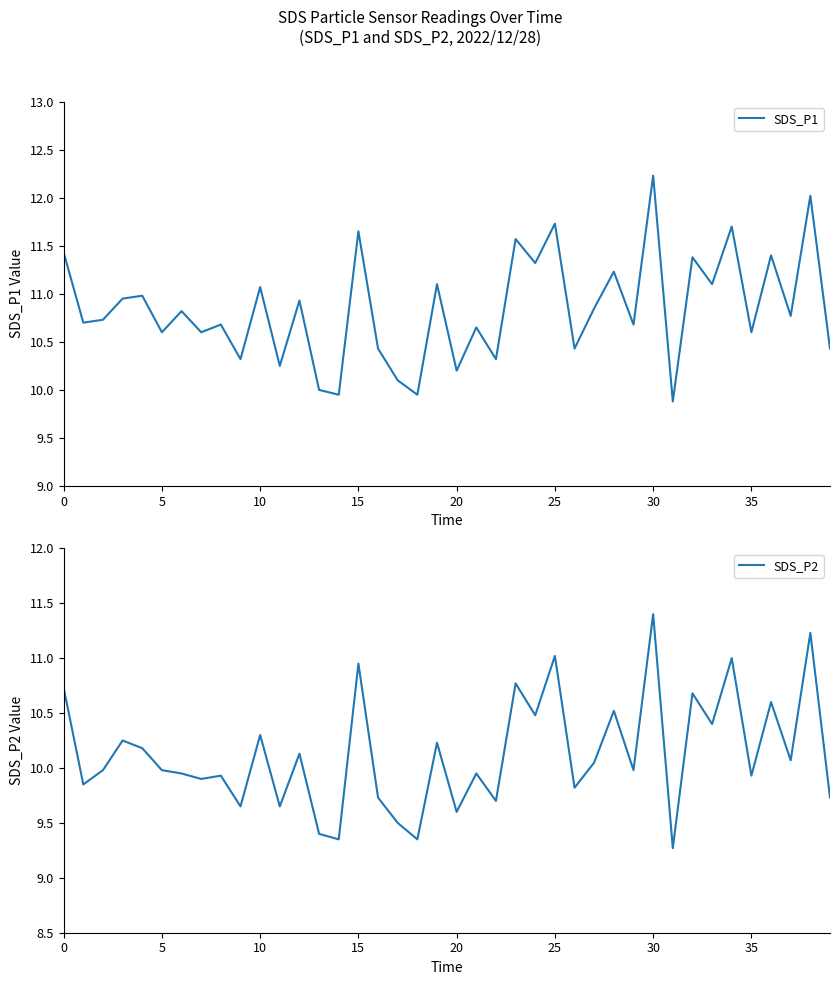

At how many categories does at least one series exceed 9?

40